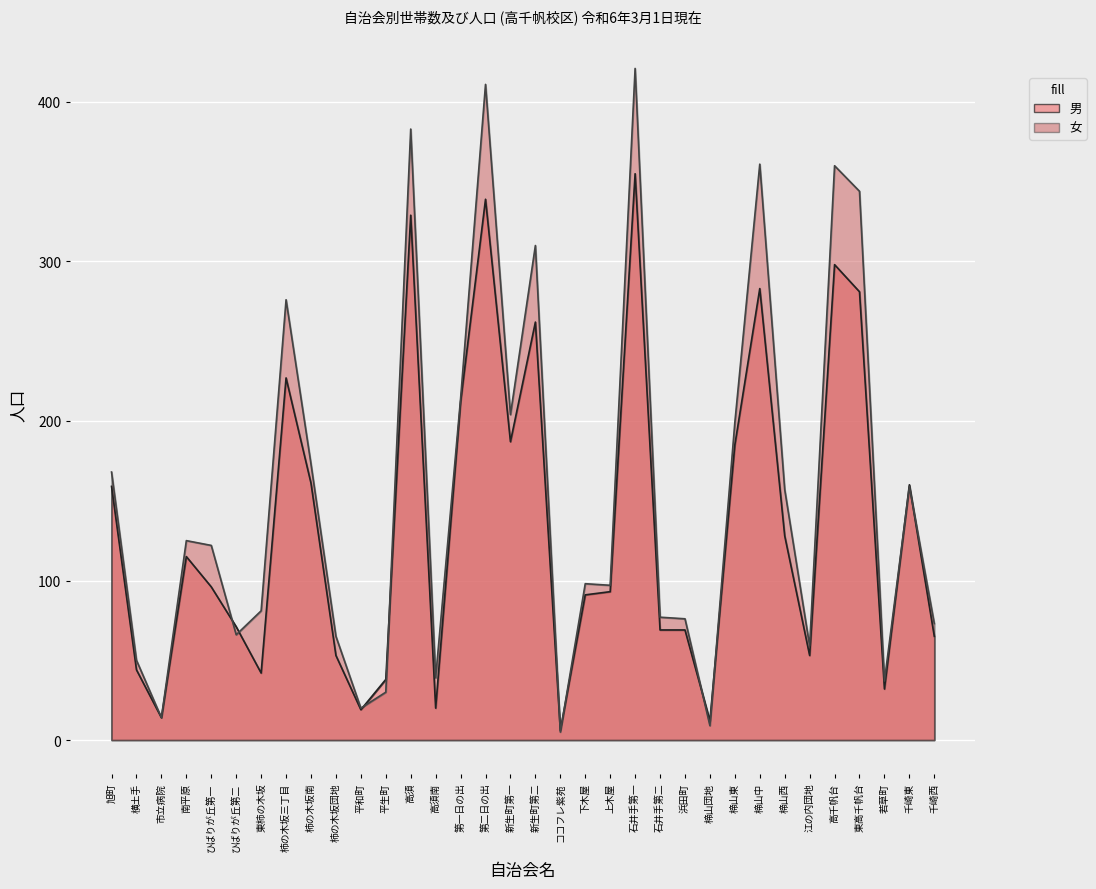

Between 新生町第二 and 千崎西, which series saw the biggest shift?

女